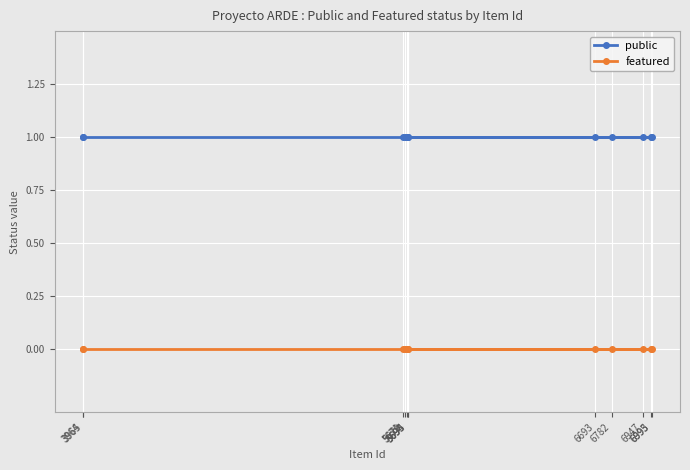

What is the label of the 5th point from the right?

5693